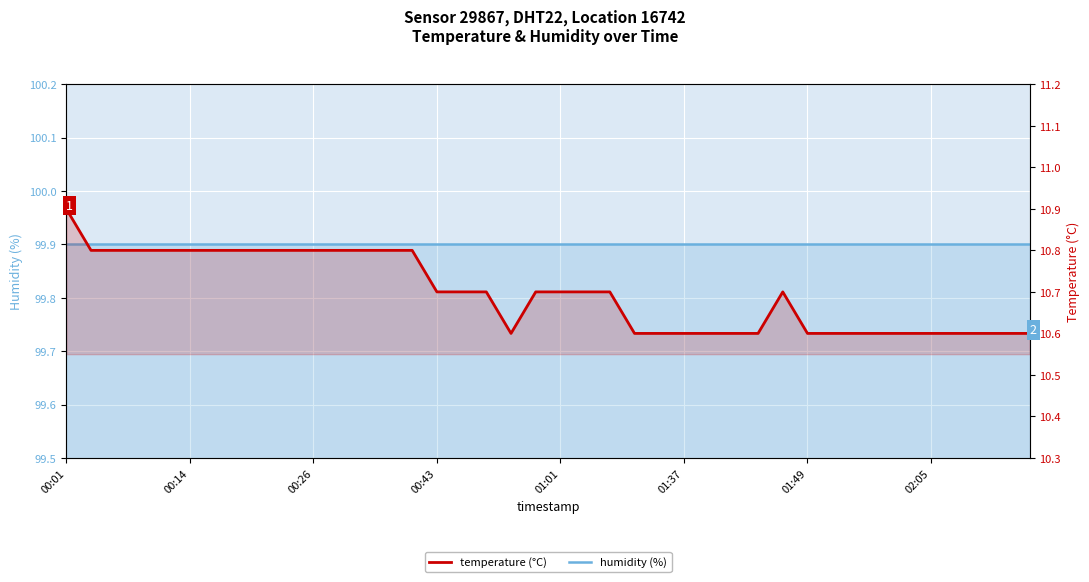

What is the average value of the humidity (%) series?

99.9